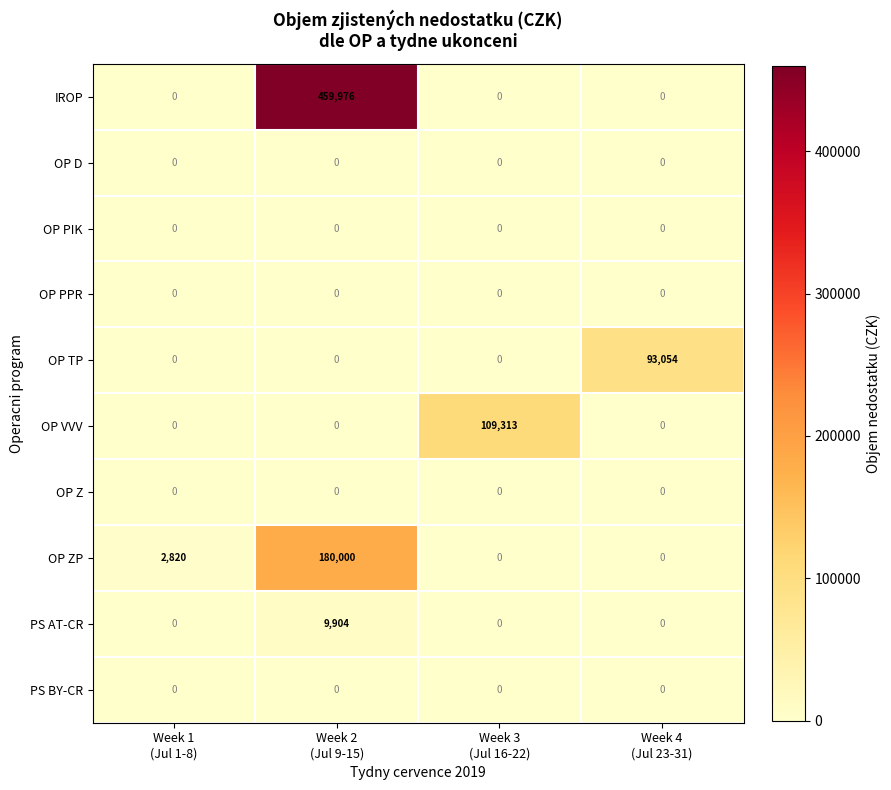

Which series has the largest range (max minus min)?

IROP